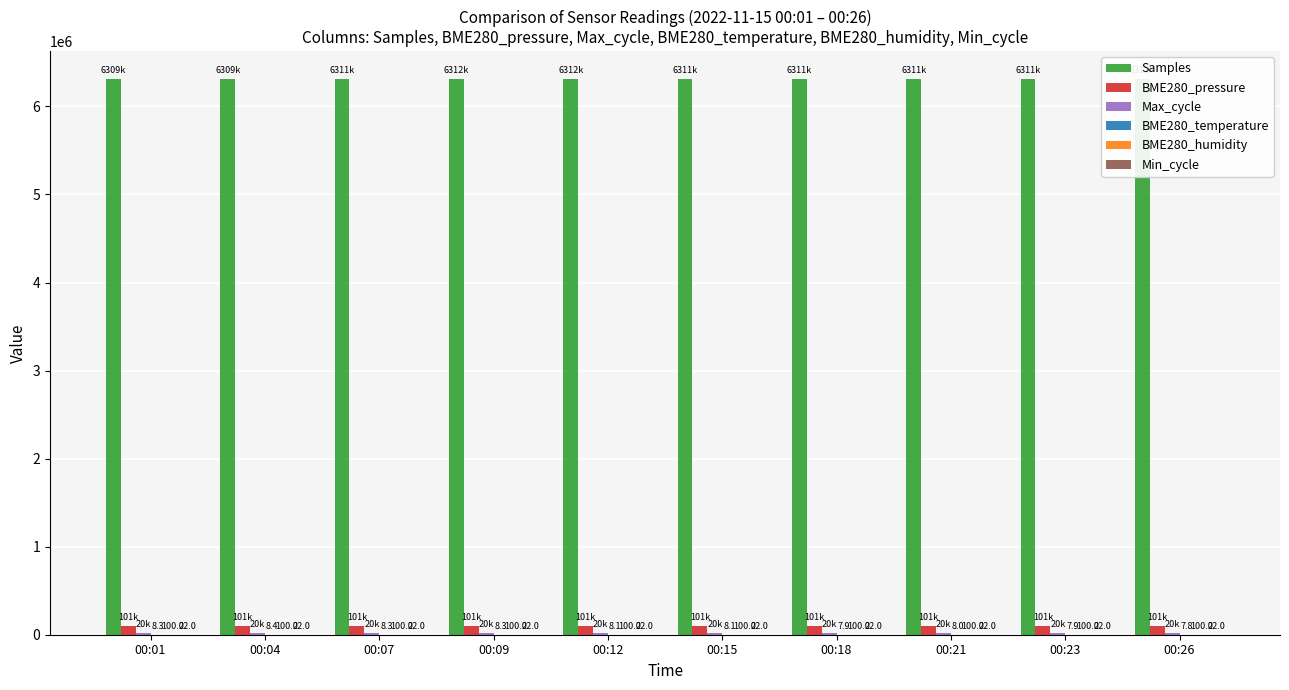

What is the highest value of the Samples series?

6311926.0